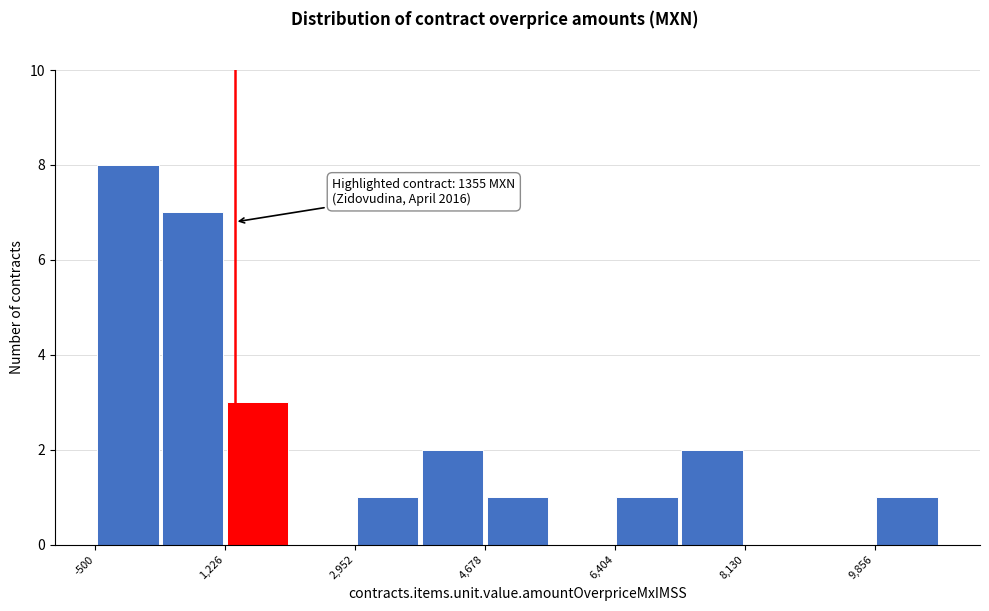

Over which range of the x-axis is the bar tallest?

-600 to 400